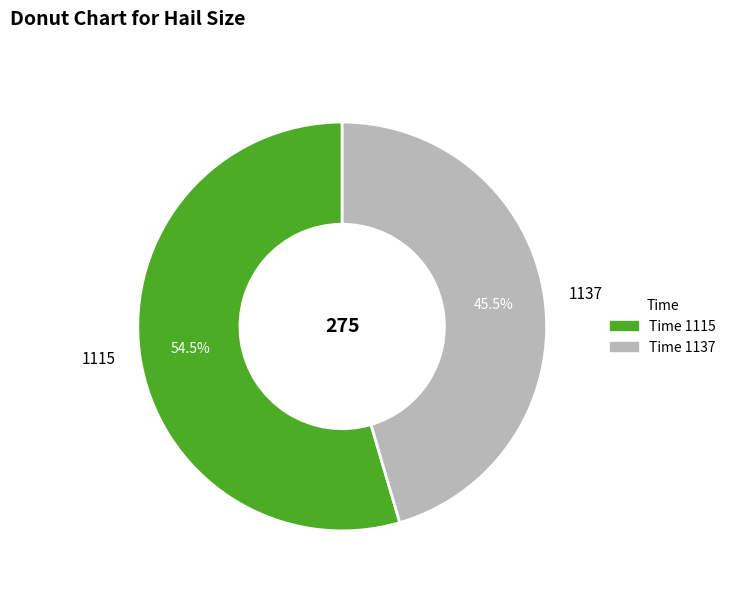

Which slice represents more than half of the pie?

1115